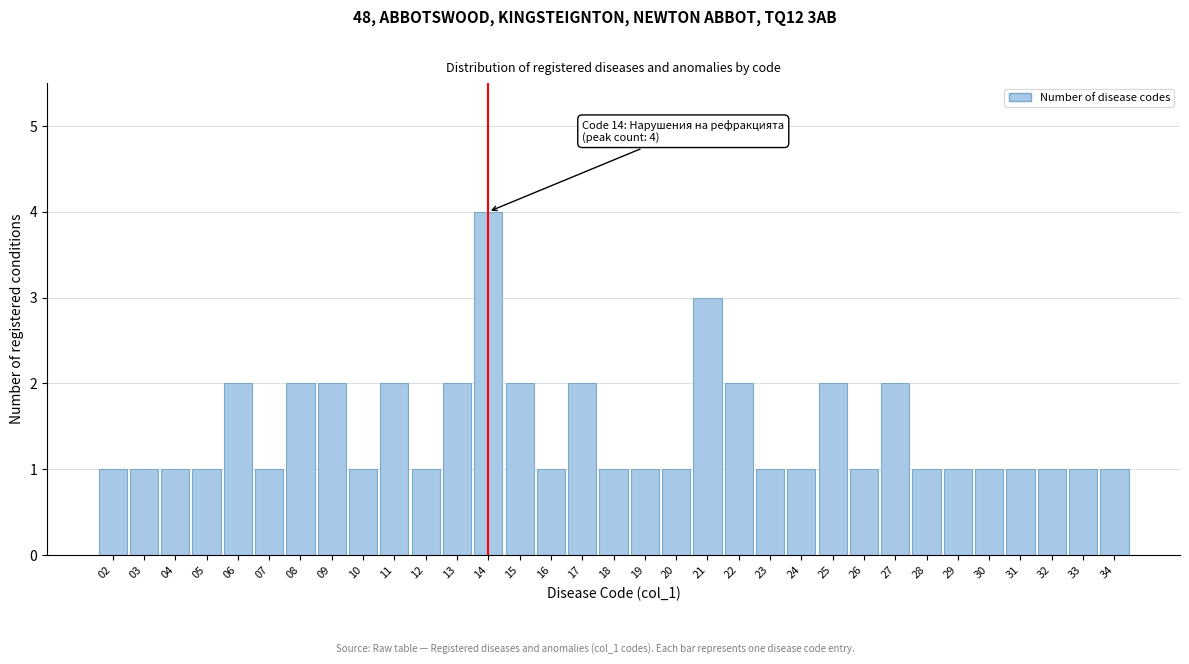

What is the value of the 24th bar from the left?

2